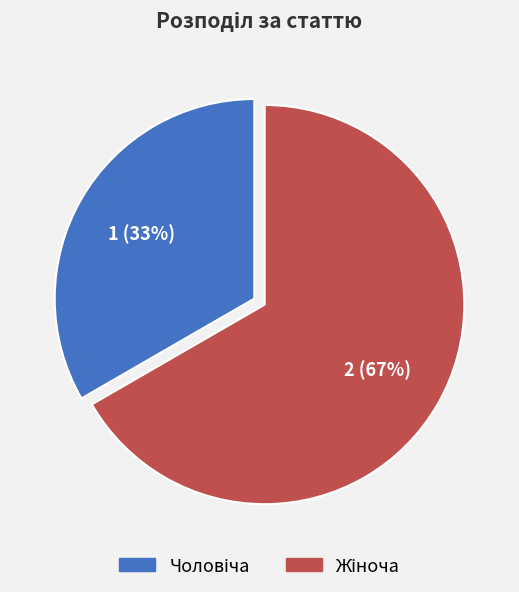

To the nearest percent, what is the average slice percentage?

50%